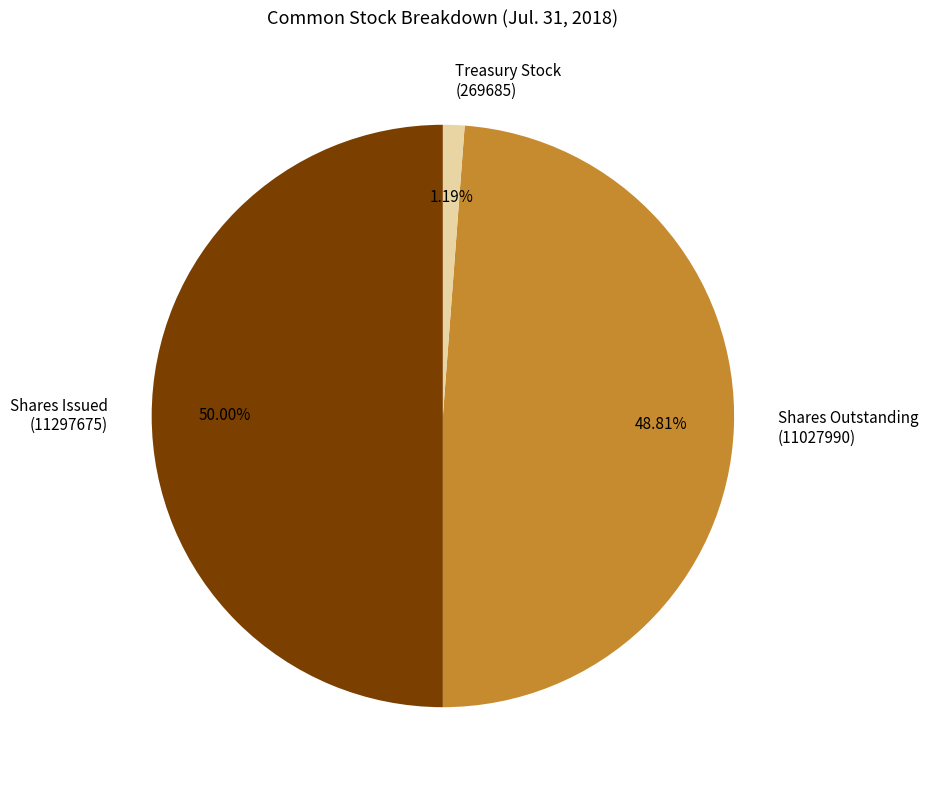

Rank the categories by value from highest to lowest.

Shares Issued (11297675), Shares Outstanding (11027990), Treasury Stock (269685)